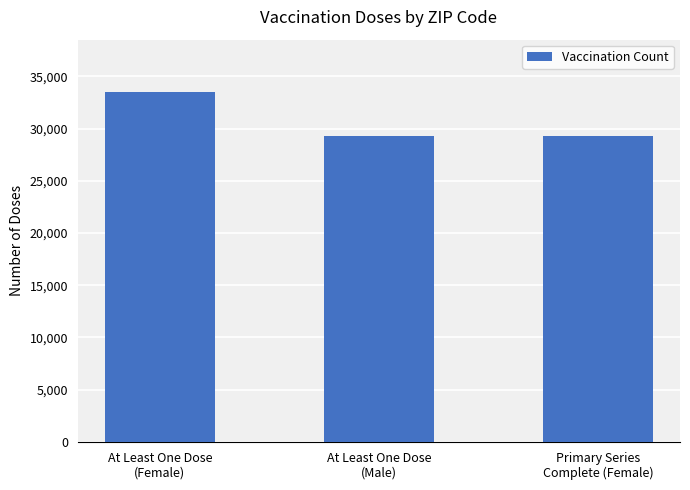

What is the sum of all values?

92060